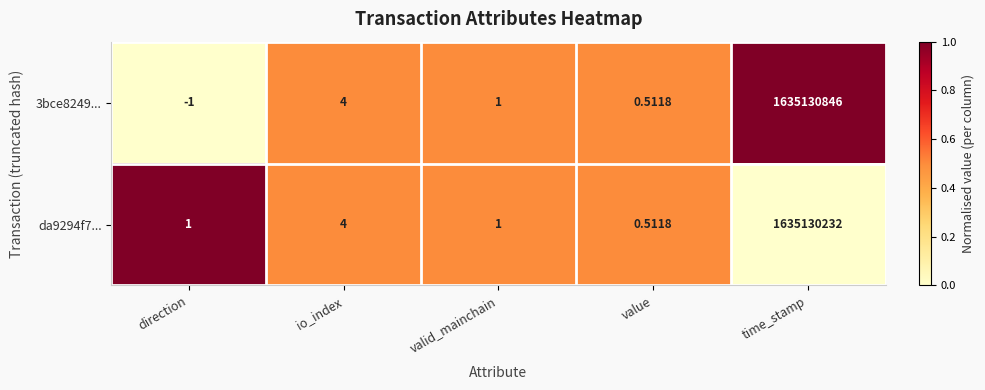

Rank the categories by 3bce8249... value from lowest to highest.

direction, value, valid_mainchain, io_index, time_stamp